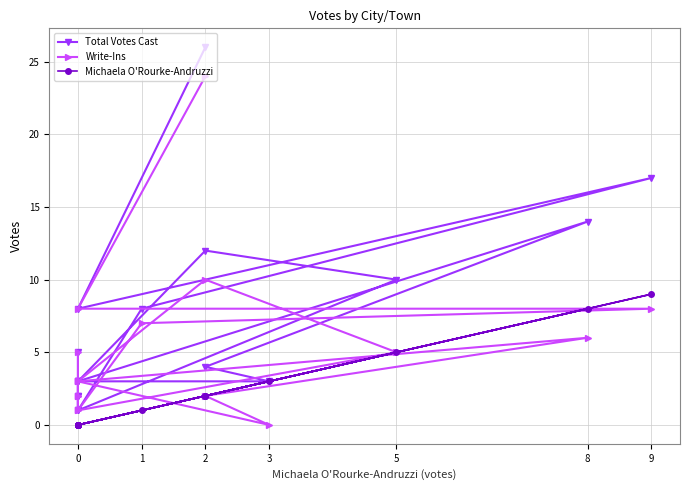

What are all the series names shown in the legend?

Total Votes Cast, Write-Ins, Michaela O'Rourke-Andruzzi